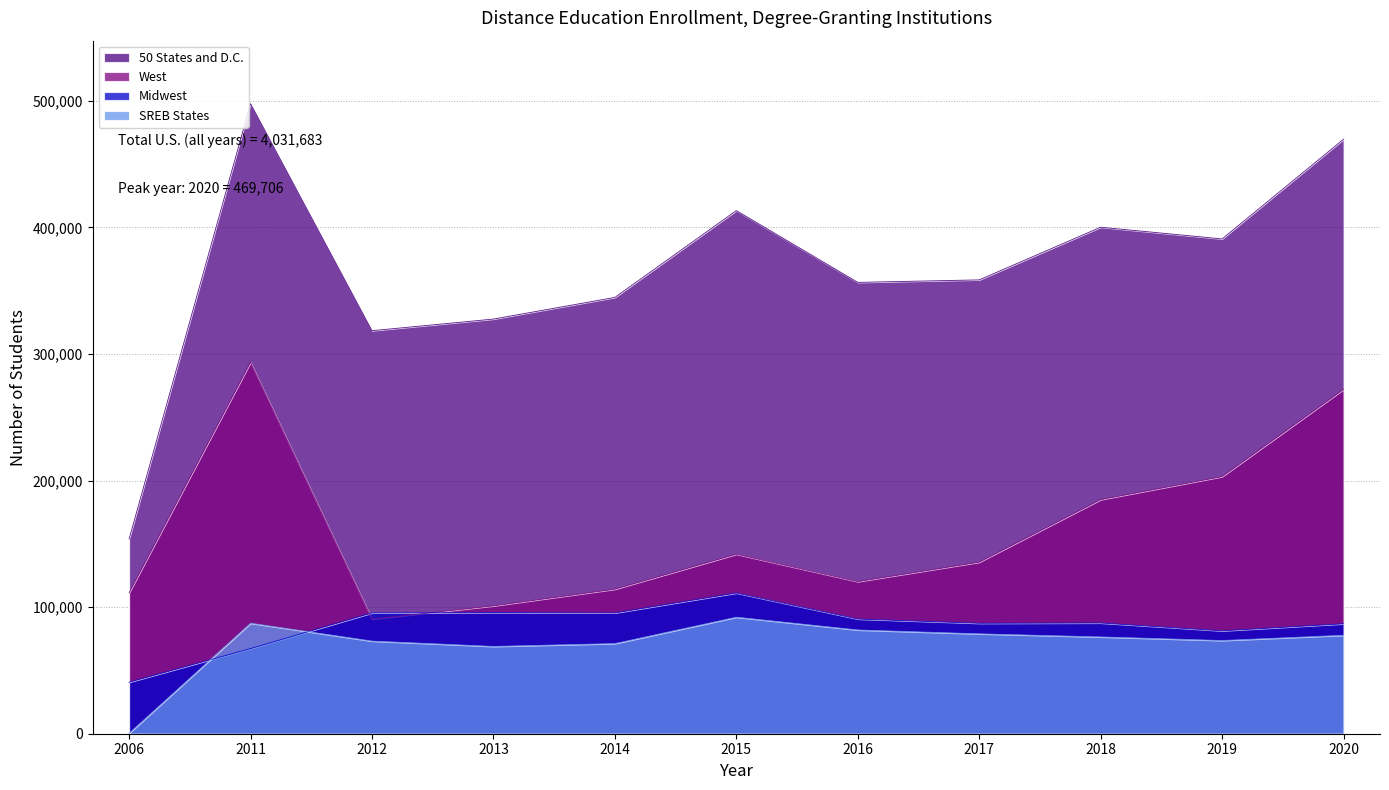

Which series changed the most between 2012 and 2018?

West